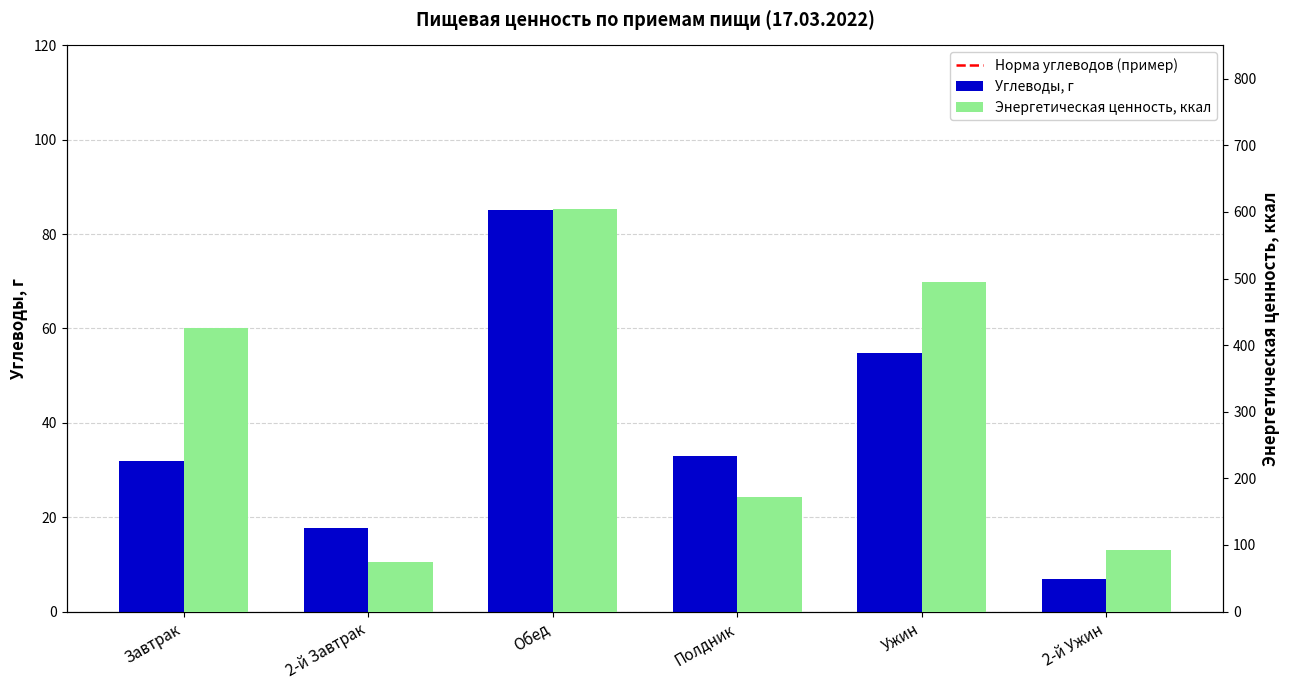

Reading right to left, transcribe all the data shown in this chart.

Углеводы, г: 7.0	54.8	33.0	85.2	17.7	32.0
Энергетическая ценность, ккал: 92.5	495.5	171.7	604.5	75.1	425.8